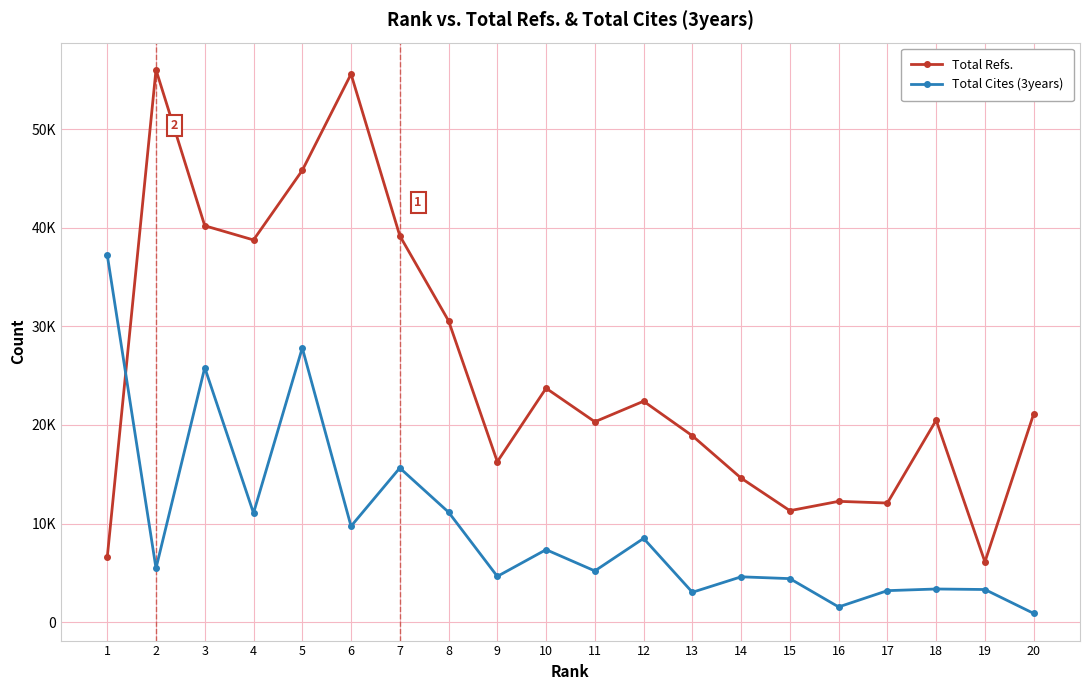

What are all the series names shown in the legend?

Total Refs., Total Cites (3years)